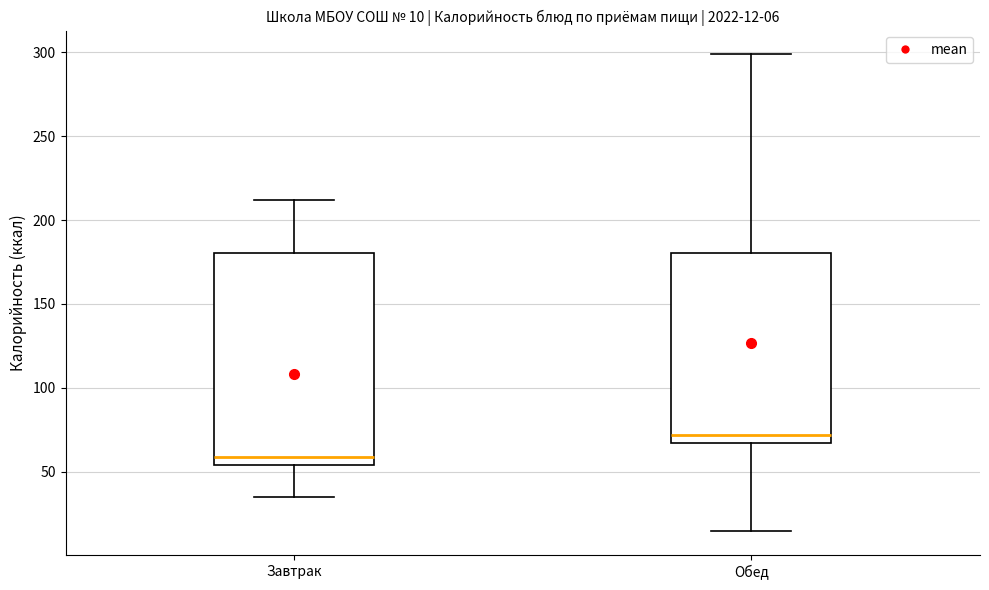

Which box has the highest median line?

Обед